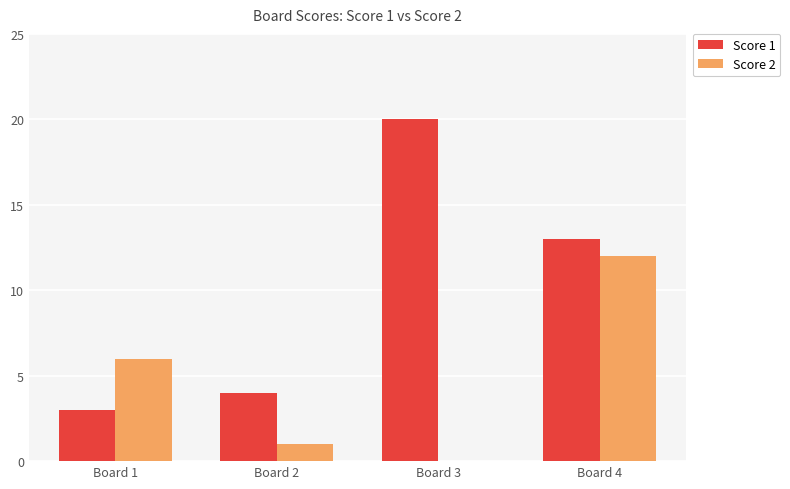

Is the value of Score 2 at Board 4 greater than the value of Score 1 at Board 1?

Yes